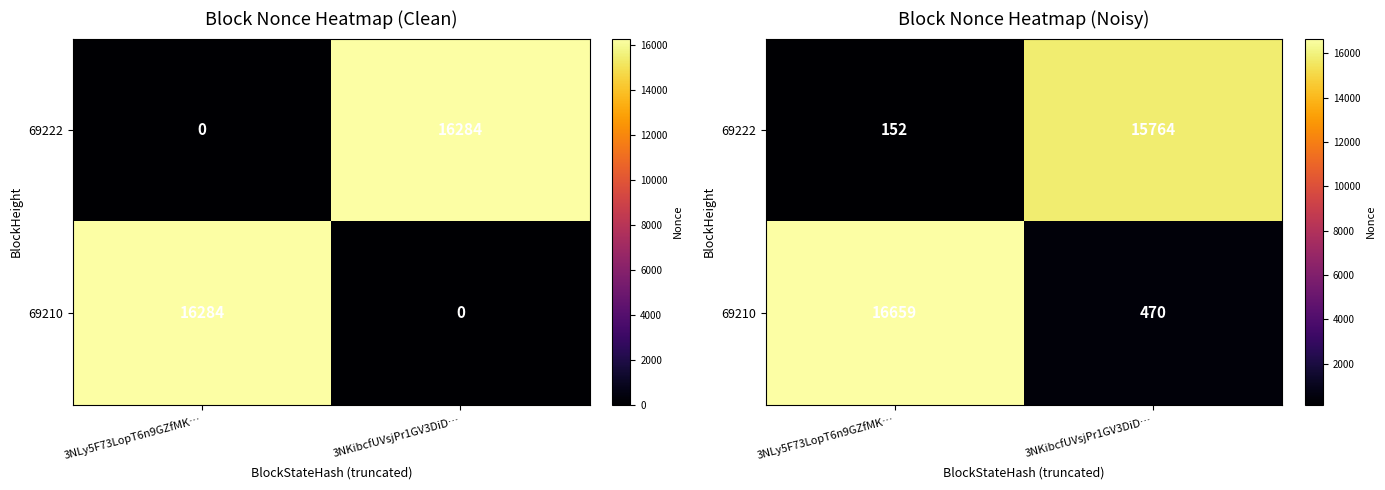

What is the average value of the 69222 series?

7958.2